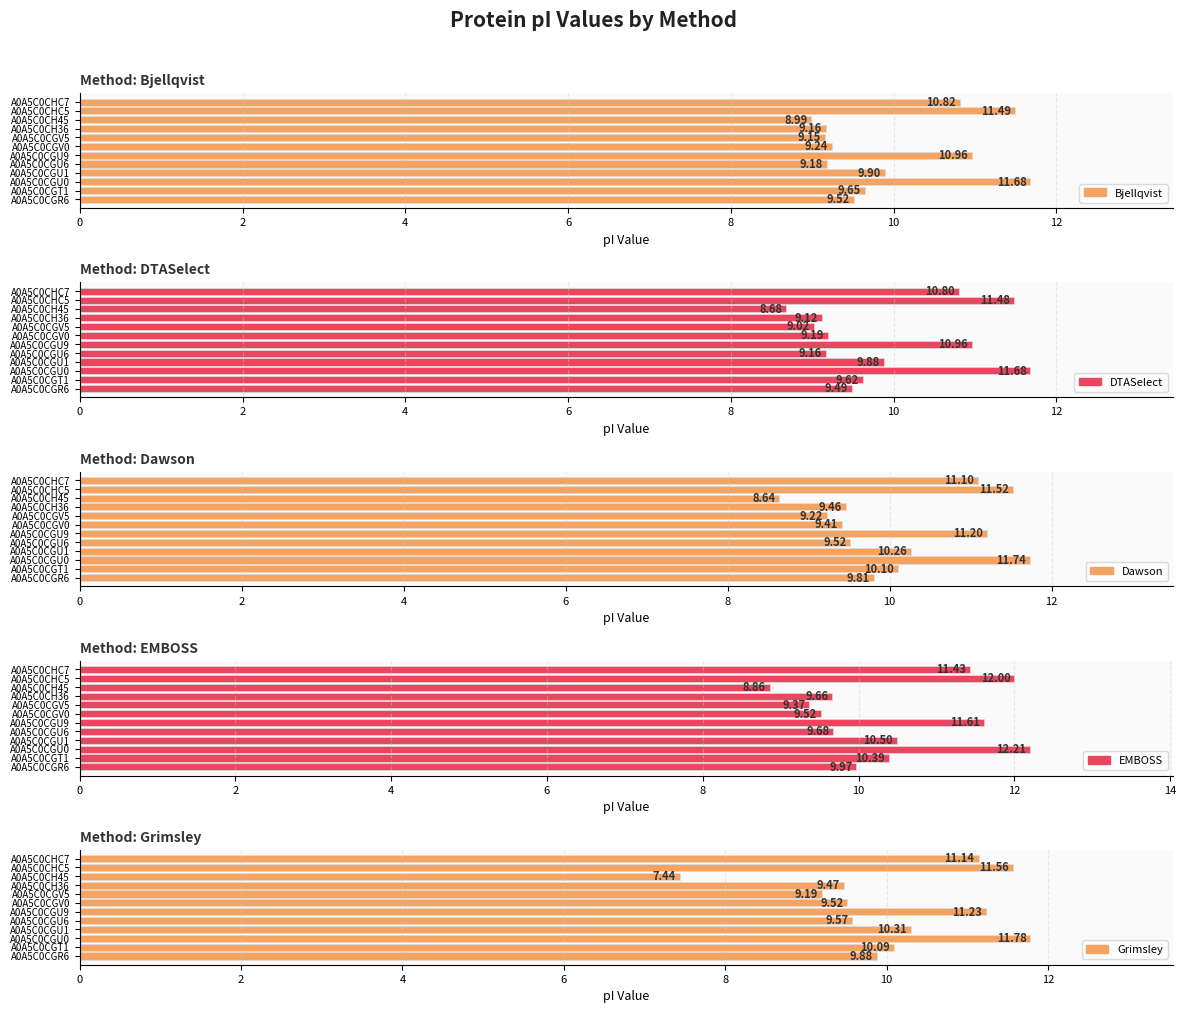

At how many categories does at least one series exceed 9?

11